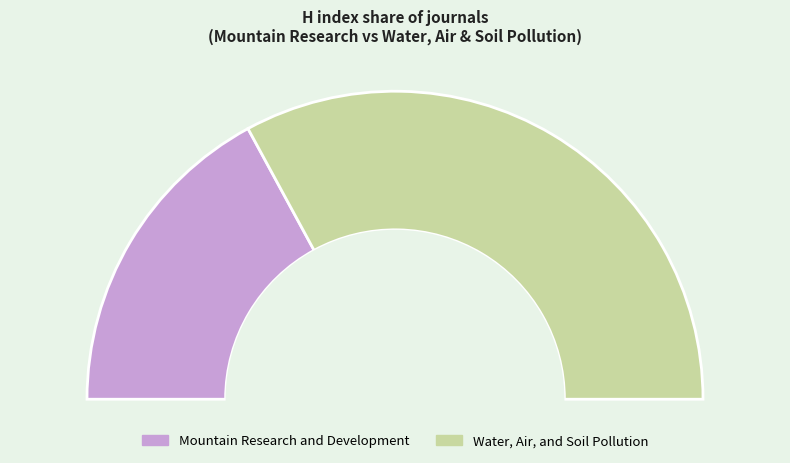

What is the change in value from Mountain Research and Development to Water, Air, and Soil Pollution?

+64